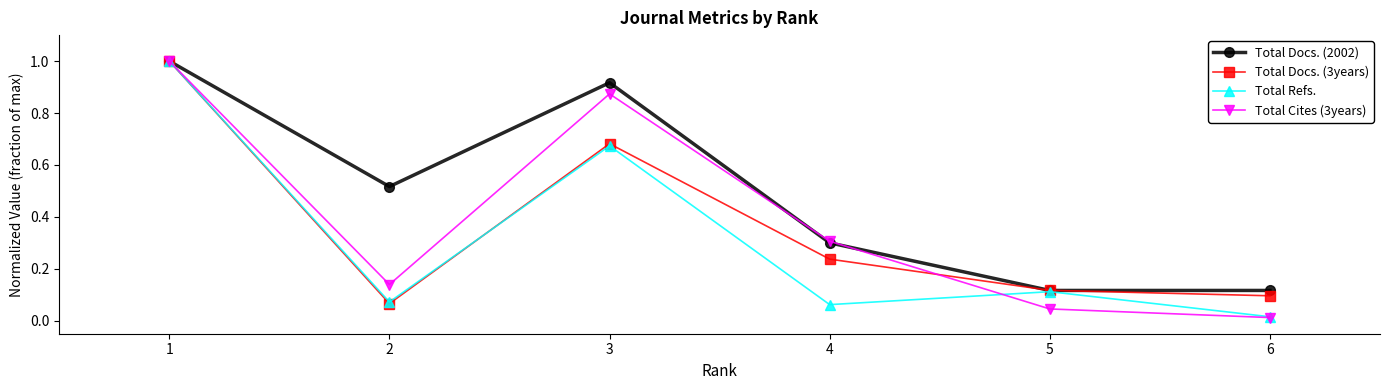

True or false: Total Docs. (3years) has more than 0 points higher than both neighbors.

True